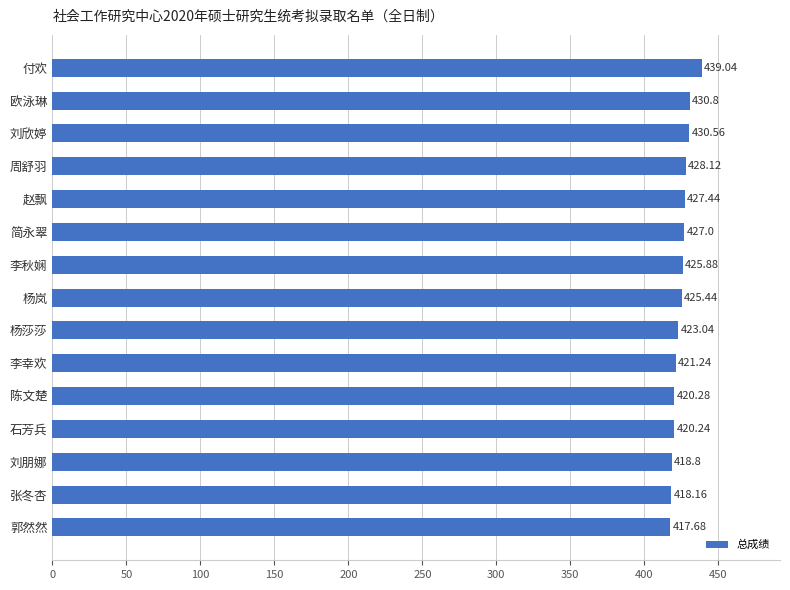

Count the number of data series in this chart.

1